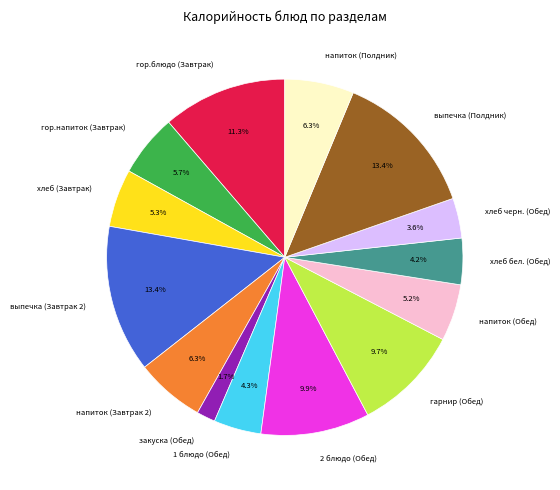

What percentage is NOT represented by напиток (Завтрак 2)?

93.7%